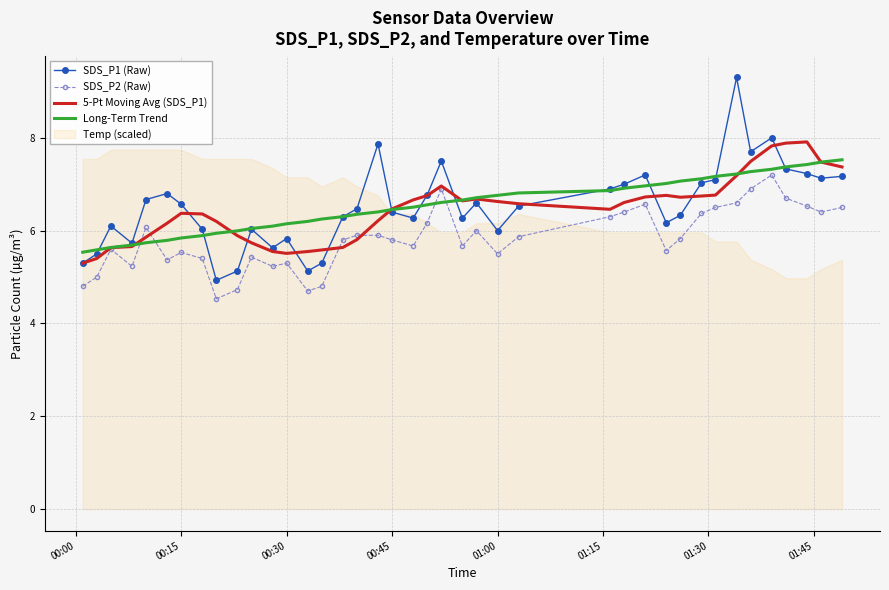

What is the value of the SDS_P1 (Raw) point at the 39th from the left?

7.1